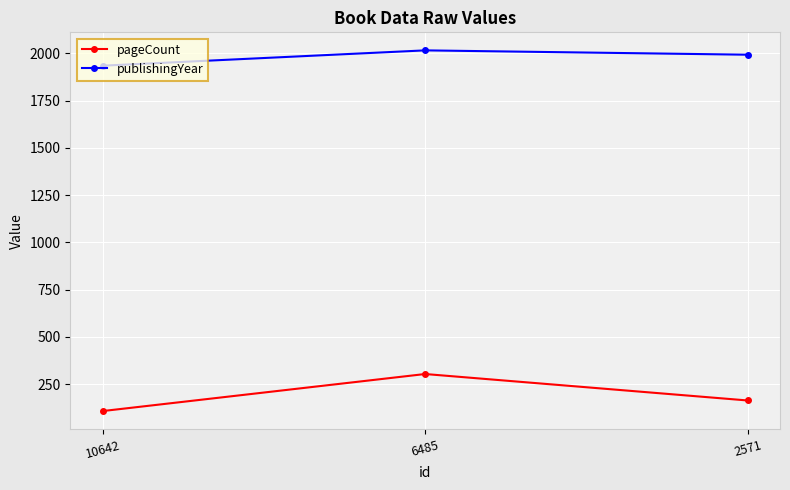

At 6485, list the series in order from smallest to largest.

pageCount, publishingYear